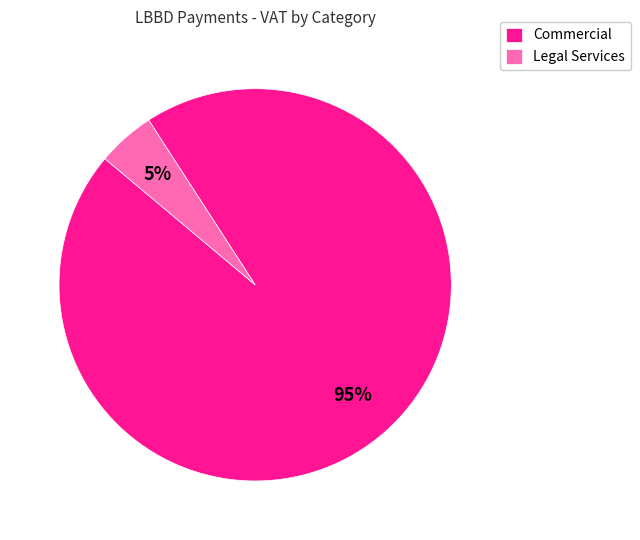

Is the sum of Commercial and Legal Services greater than half?

Yes